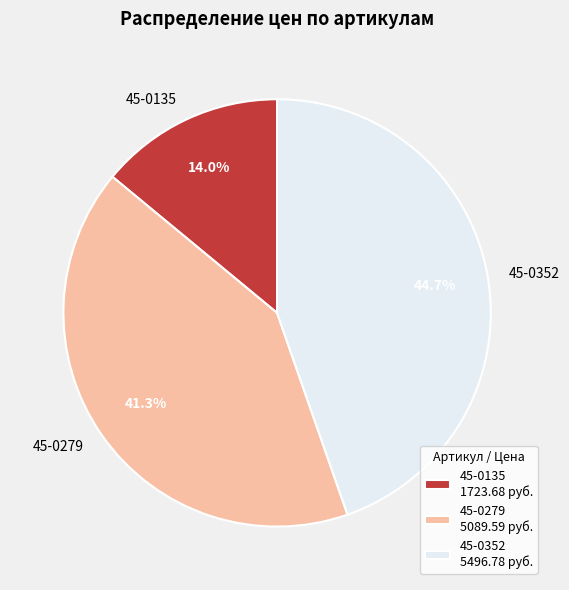

The 45-0135 slice represents 9% of the pie. True or false?

False